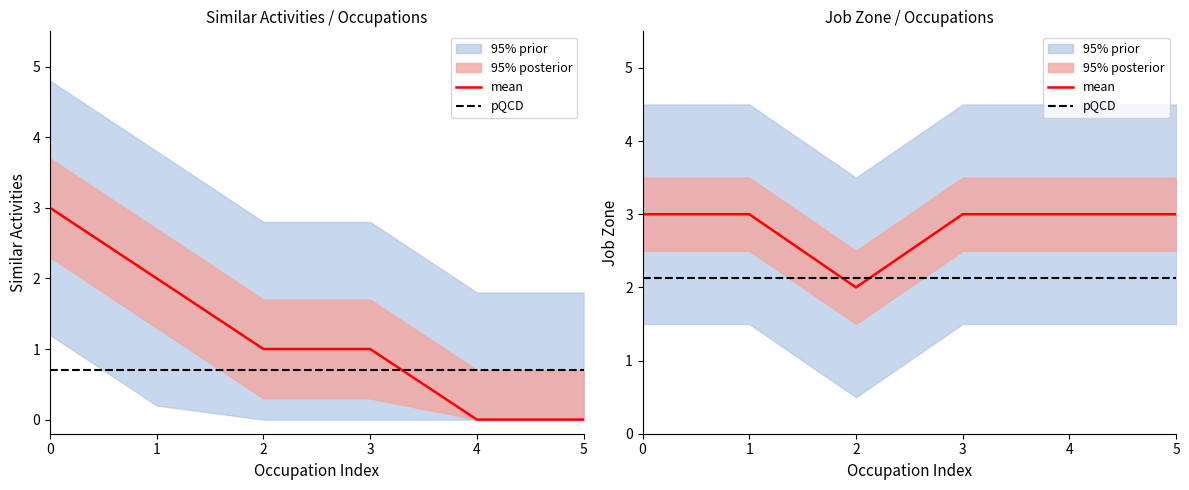

The value of mean at 0 is 1.3. True or false?

False